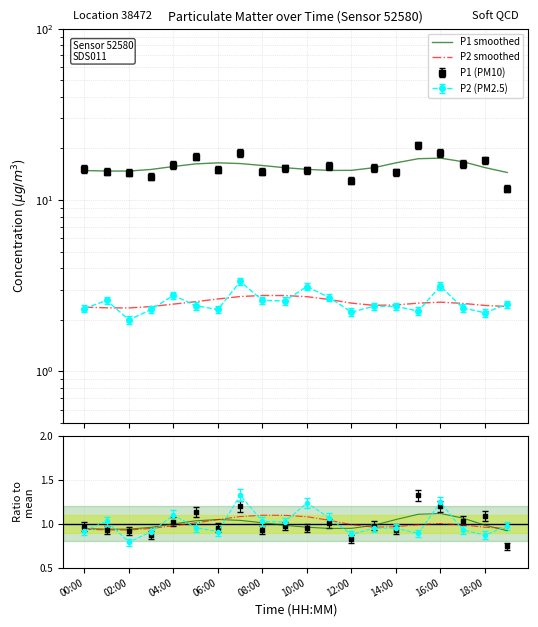

How many lines are shown in the chart?

4